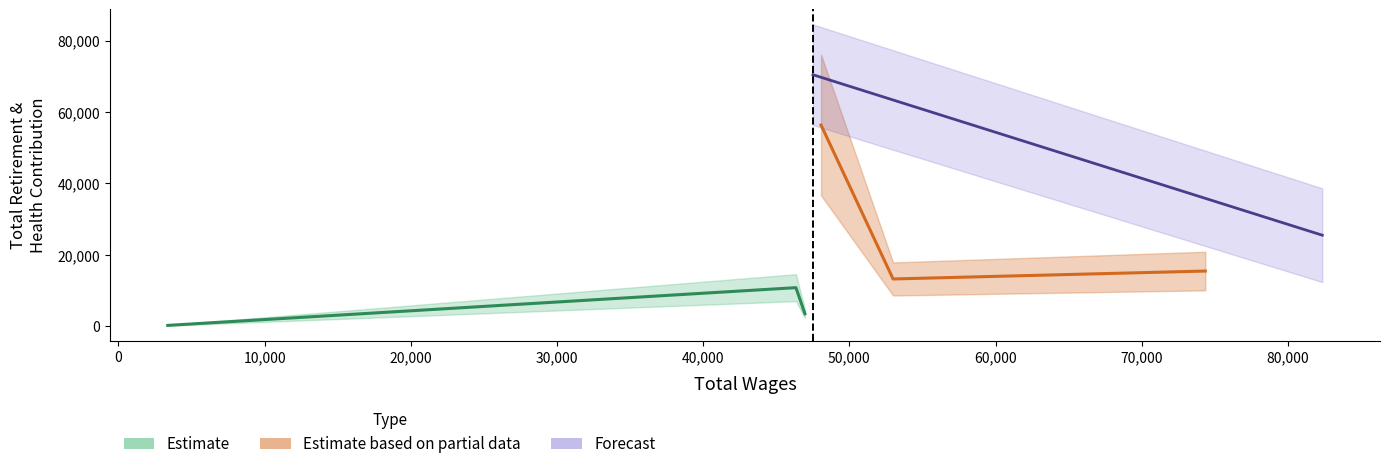

What is the total value across all series at Maintenance Worker I (52990)?

66217